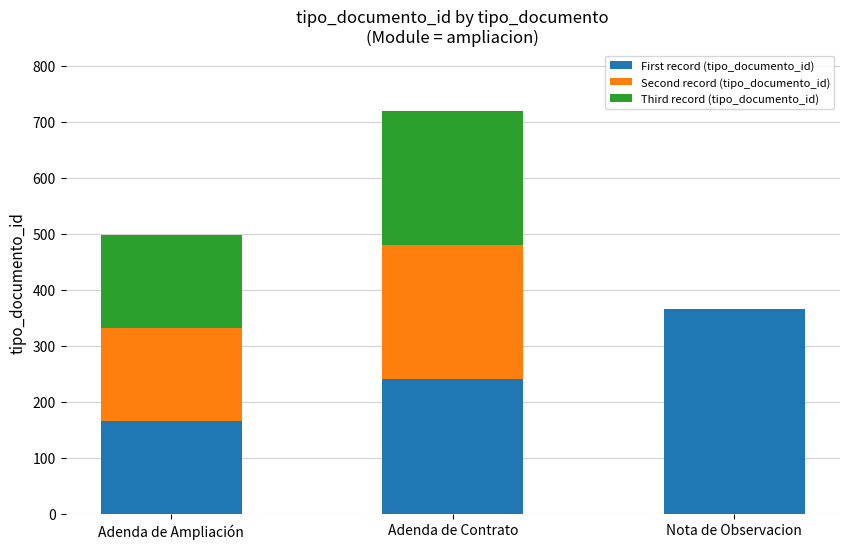

What is the difference between the First record (tipo_documento_id) values at Adenda de Contrato and Nota de Observacion?

126